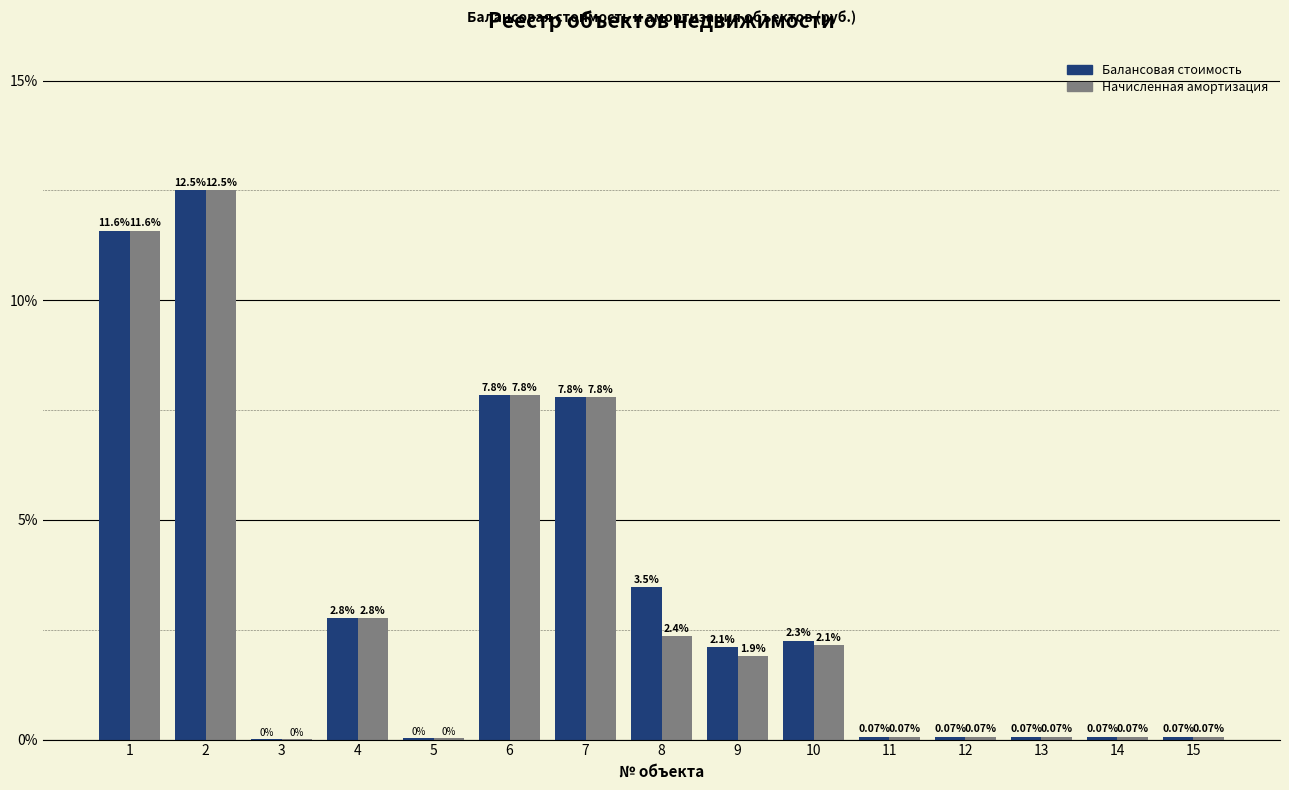

How many categories are shown in the chart?

15